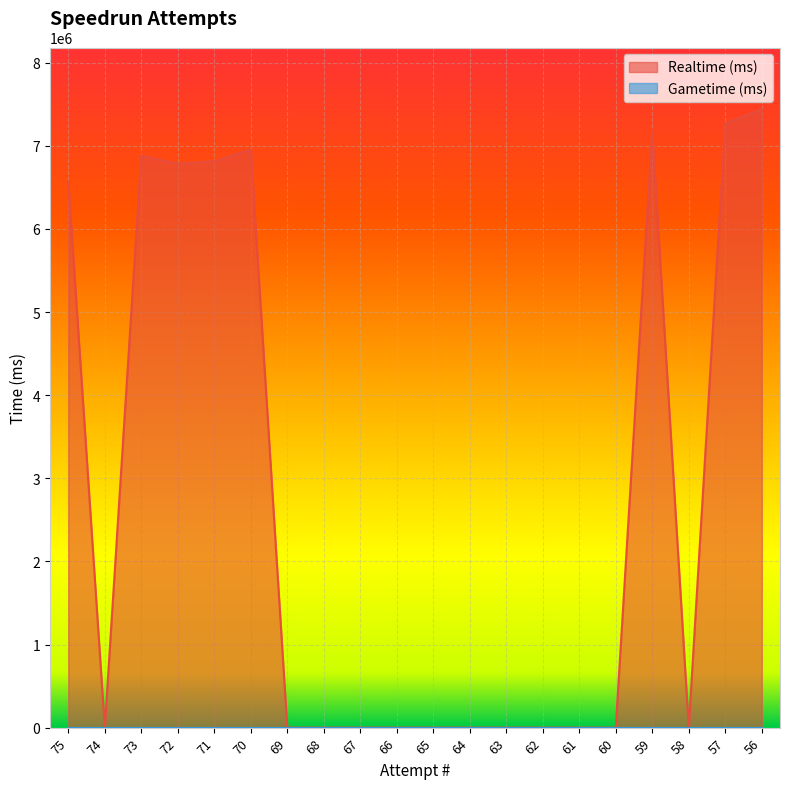

Rank the categories by value from highest to lowest.

56, 57, 59, 70, 73, 71, 72, 75, 74, 69, 68, 67, 66, 65, 64, 63, 62, 61, 60, 58